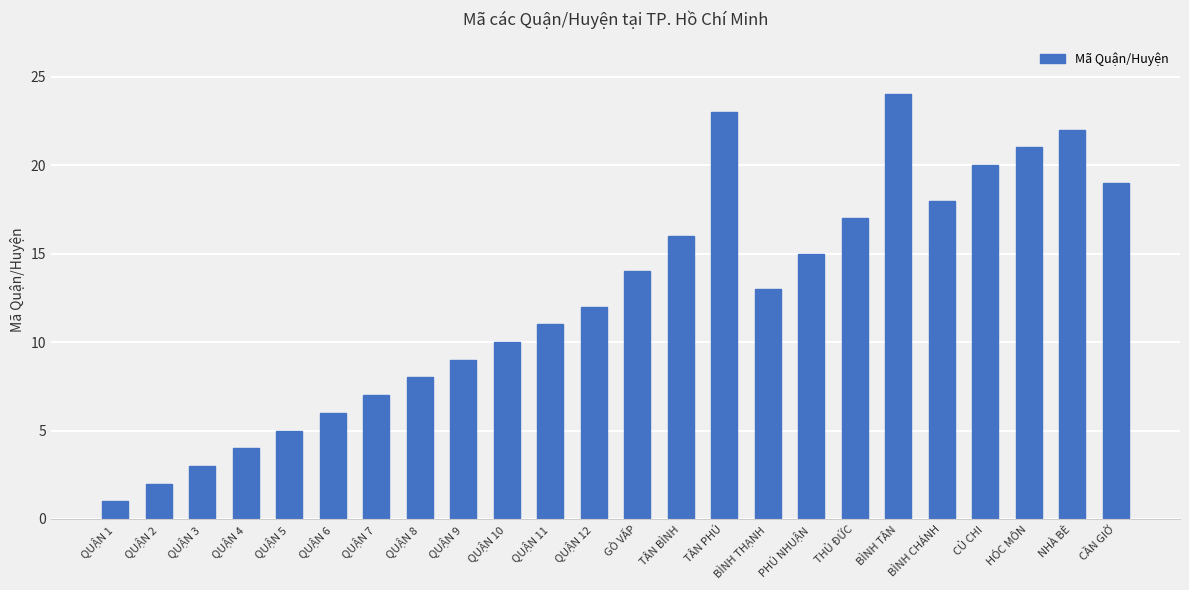

Does the chart contain any negative values?

No